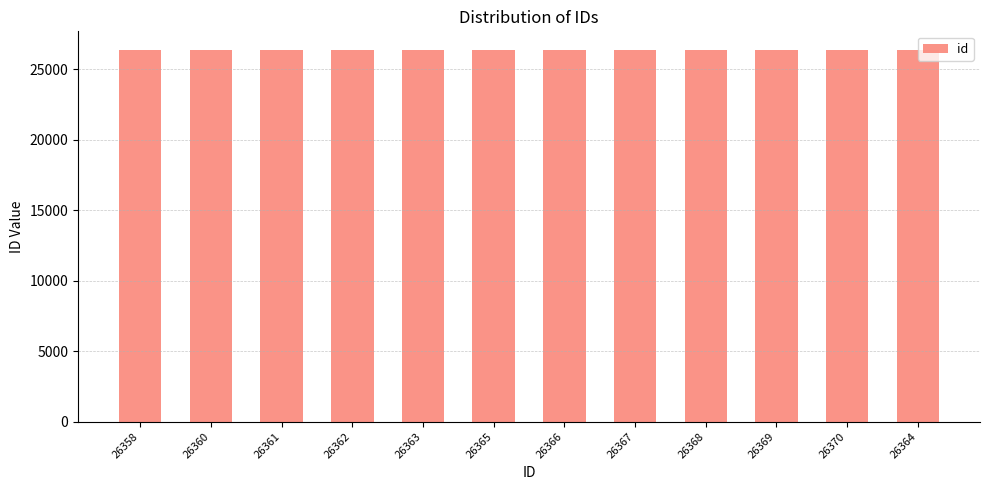

What is the label of the 7th bar from the left?

26366